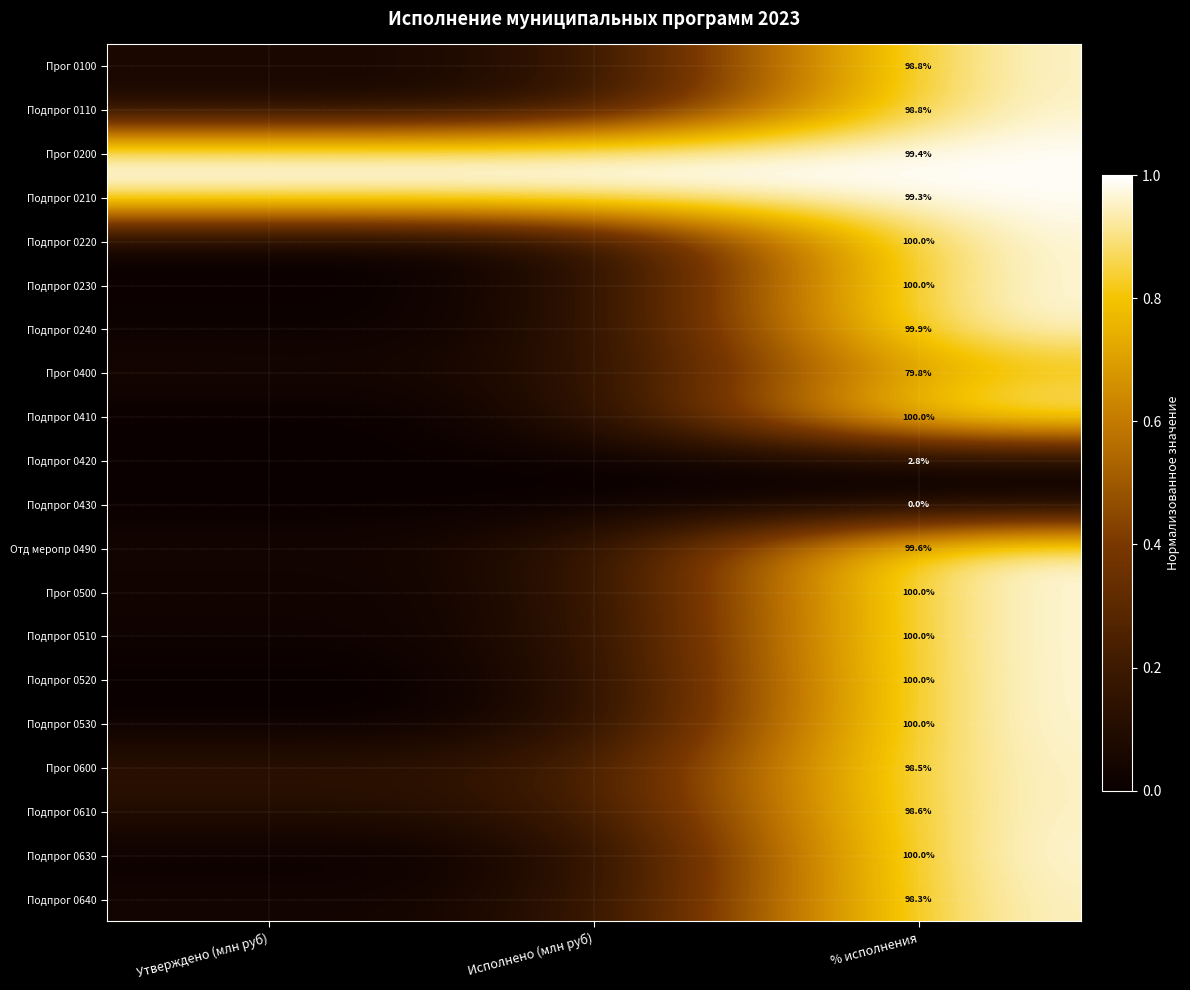

Is the value of Подпрог 0410 at Исполнено (млн руб) greater than the value of Подпрог 0530 at % исполнения?

No